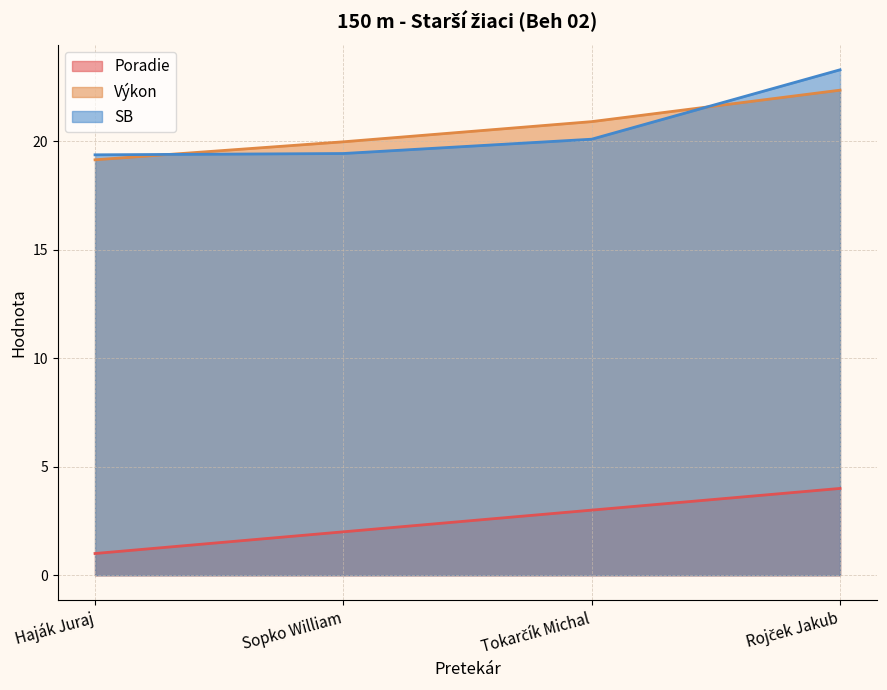

How many lines are shown in the chart?

3